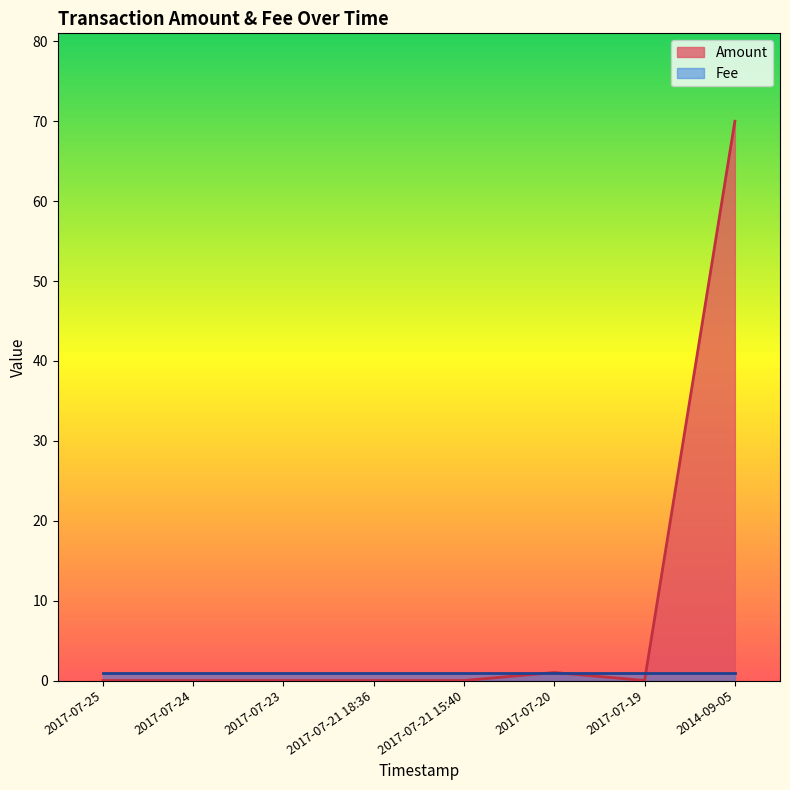

The chart shows a value of 0.0 at 2017-07-25. True or false?

True